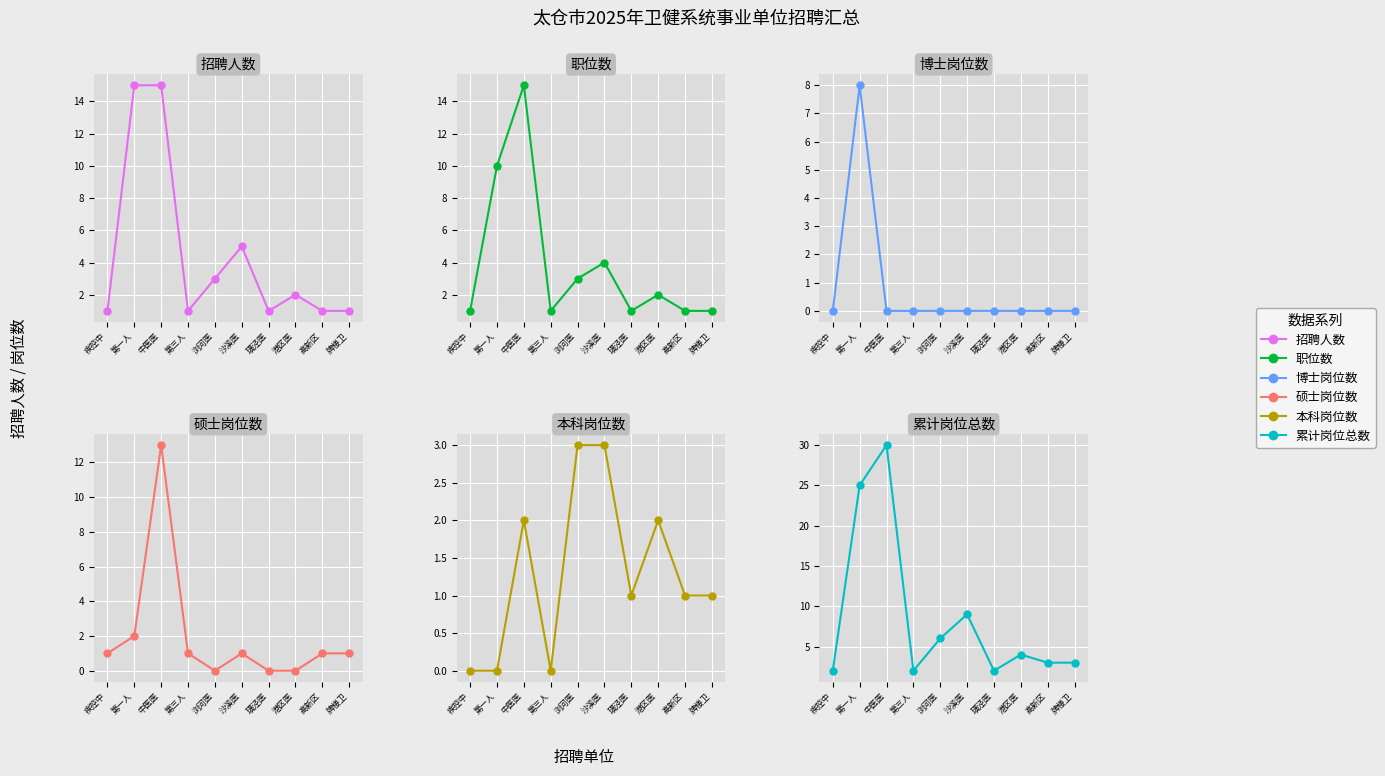

What position from the left is 璜泾医?

7